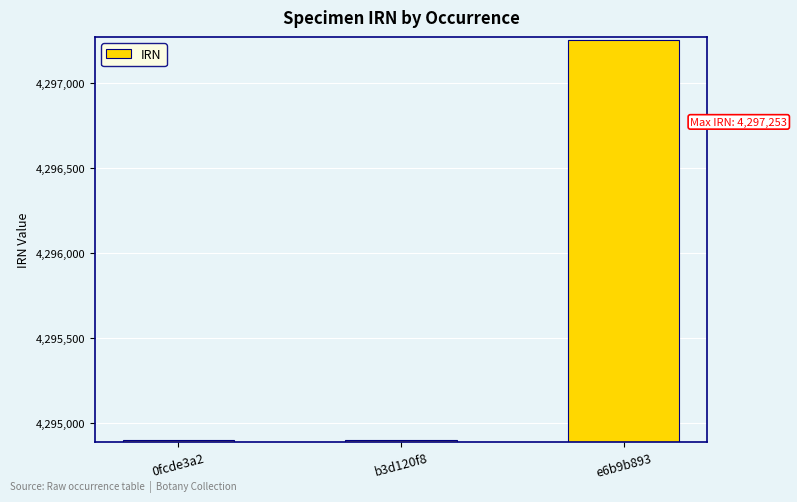

What is the label of the 3rd bar from the right?

0fcde3a2